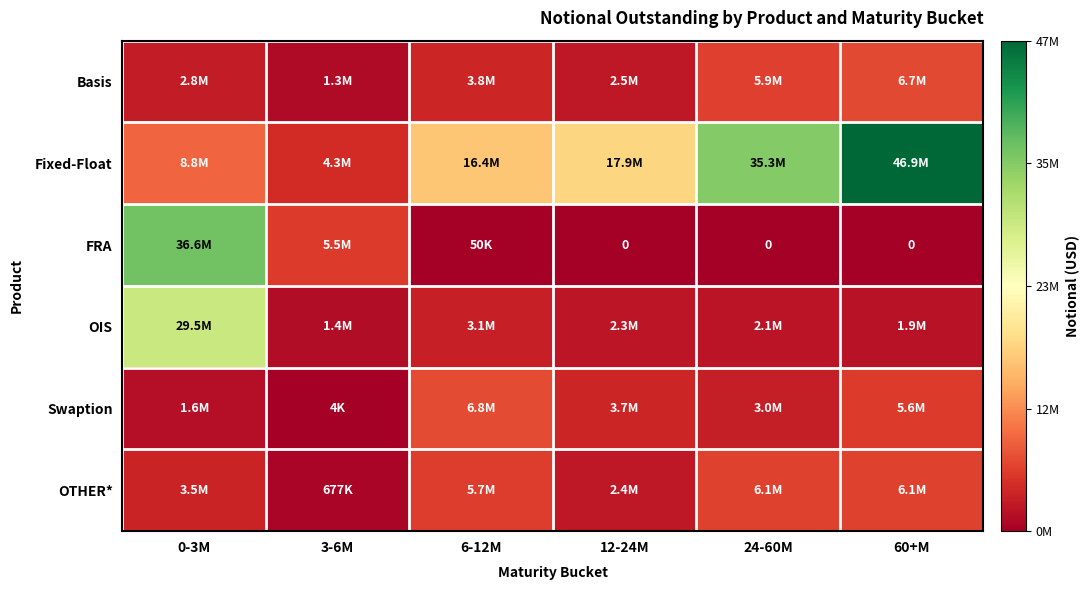

The Swaption series shows 3002752 at 24-60M. True or false?

True